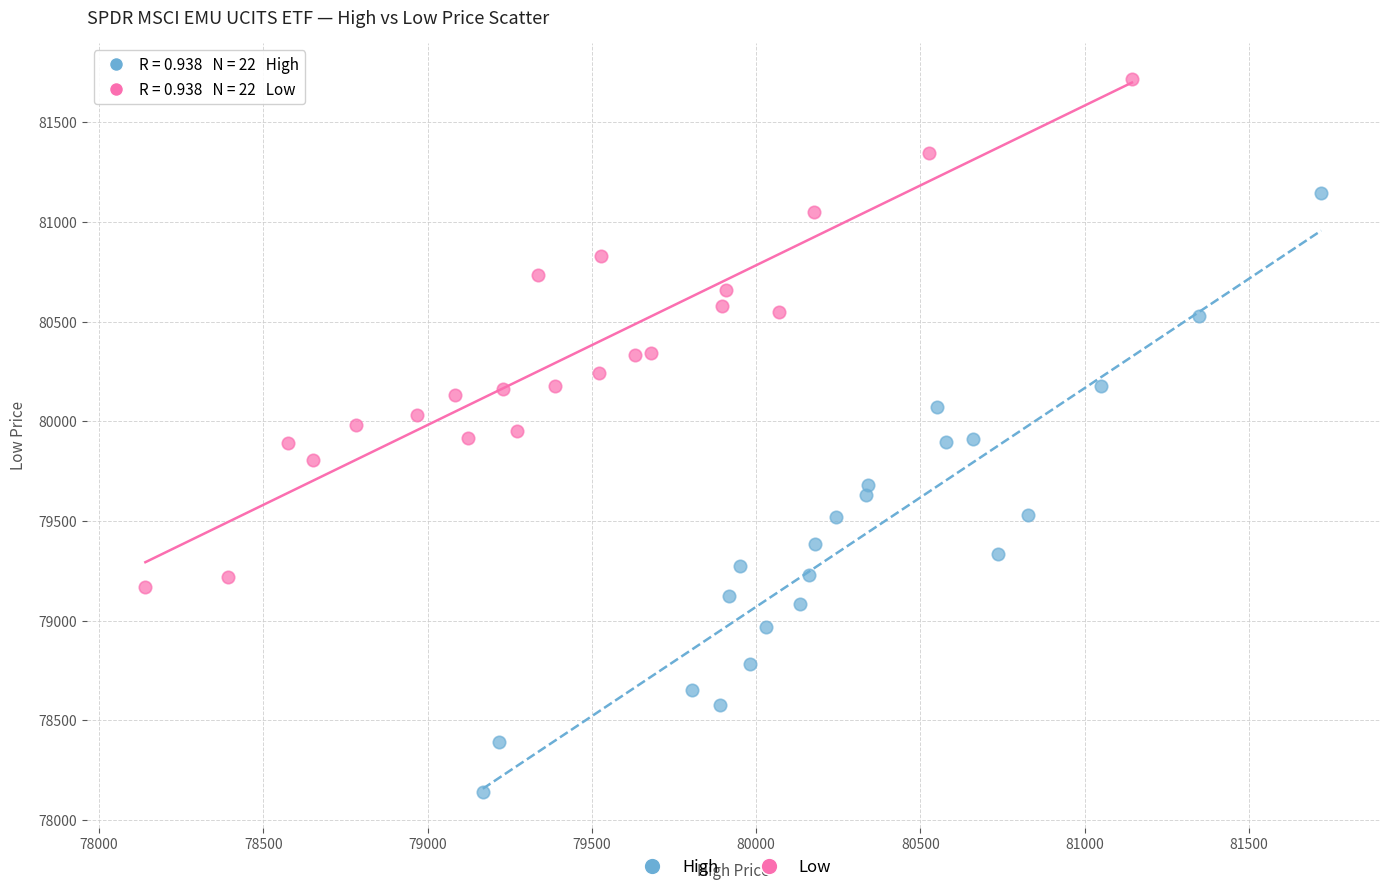

Which series contains the lowest Y value?

High